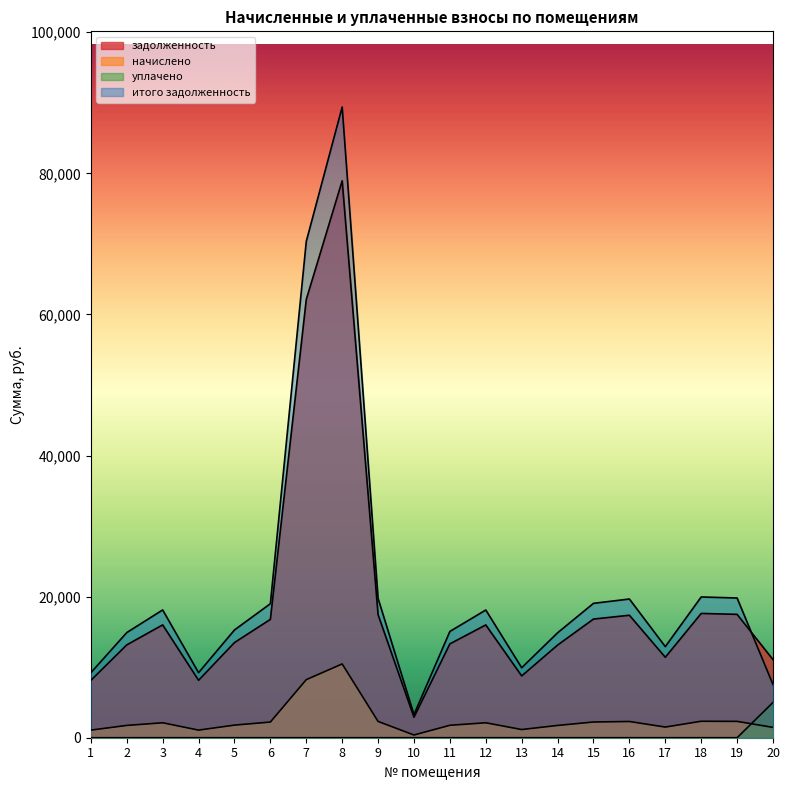

Reading left to right, transcribe all the data shown in this chart.

задолженность: 8132.9	13158.6	15993.5	8140.6	13487.2	16774.2	62119.9	78940.3	17436.7	2901.8	13302.2	15985.8	8756.9	13132.9	16820.4	17359.7	11401.9	17616.5	17488.1	11068.1
начислено: 1077.4	1743.2	2118.8	1078.4	1786.7	2222.2	8229.4	10457.8	2309.9	384.4	1762.3	2117.8	1160.1	1739.8	2228.3	2299.7	1510.5	2333.8	2316.8	1466.3
уплачено: 0.0	0.0	0.0	0.0	0.0	0.0	0.0	0.0	0.0	0.0	0.0	0.0	0.0	0.0	0.0	0.0	0.0	0.0	0.0	5000.0
итого задолженность: 9210.3	14901.8	18112.3	9219.0	15273.9	18996.4	70349.3	89398.1	19746.7	3286.3	15064.5	18103.6	9917.0	14872.7	19048.7	19659.4	12912.4	19950.2	19804.9	7534.4